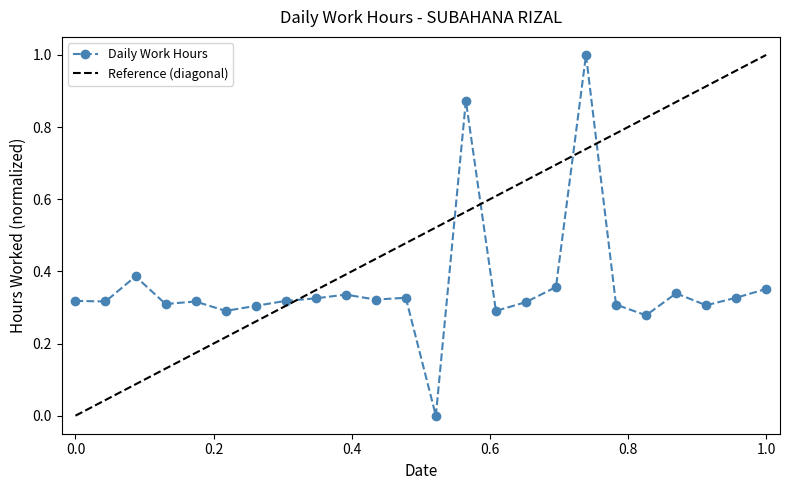

Reading left to right, extract all data points from this chart.

0.3	0.3	0.4	0.3	0.3	0.3	0.3	0.3	0.3	0.3	0.3	0.3	0.0	0.9	0.3	0.3	0.4	1.0	0.3	0.3	0.3	0.3	0.3	0.4